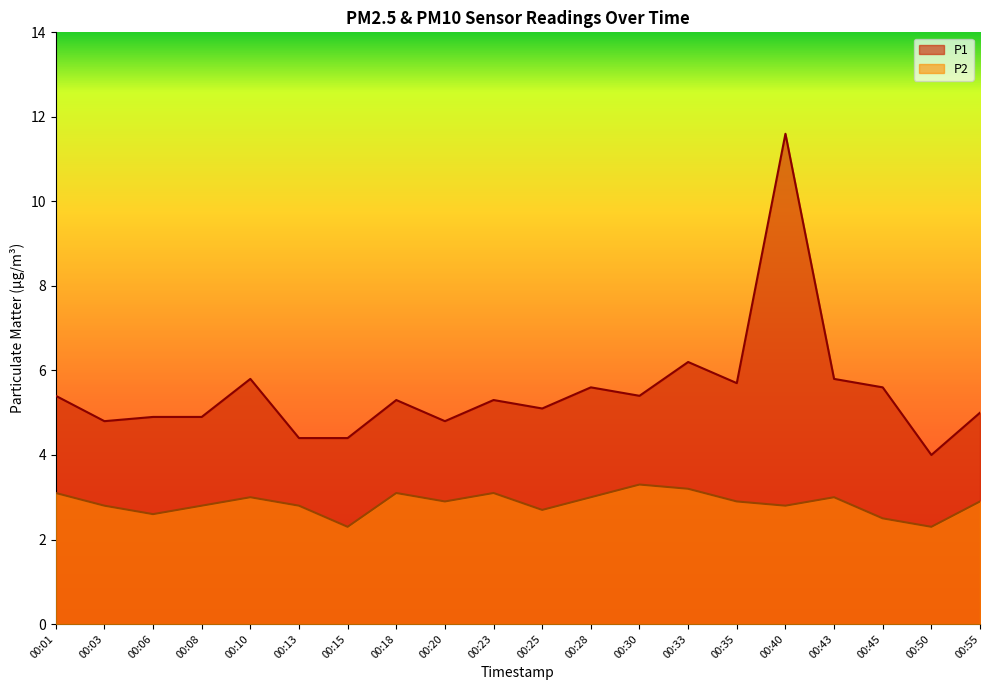

At which category is the sum across all series the highest?

00:40